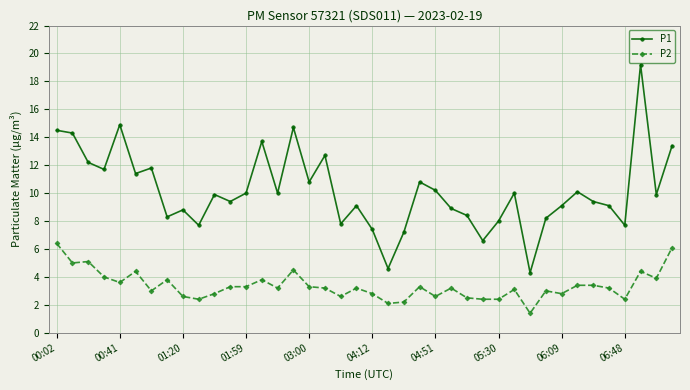

What are all the series names shown in the legend?

P1, P2